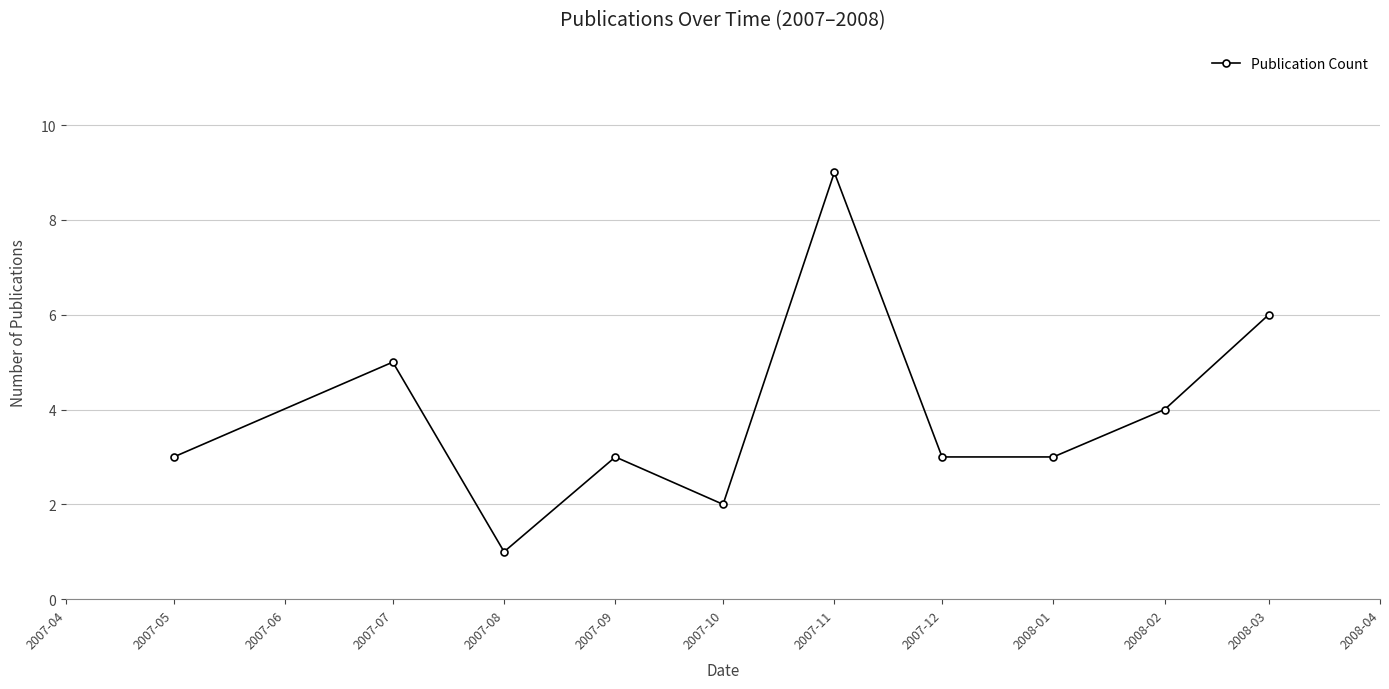

What is the ratio of the value at 2008-03 to the value at 2007-09?

2.0